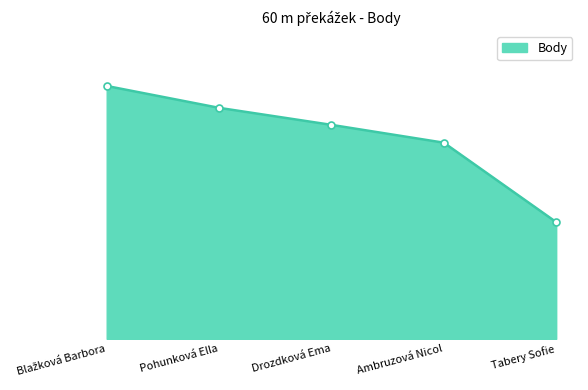

Approximately how many times larger is the value at Pohunková Ella compared to Blažková Barbora?

0.9